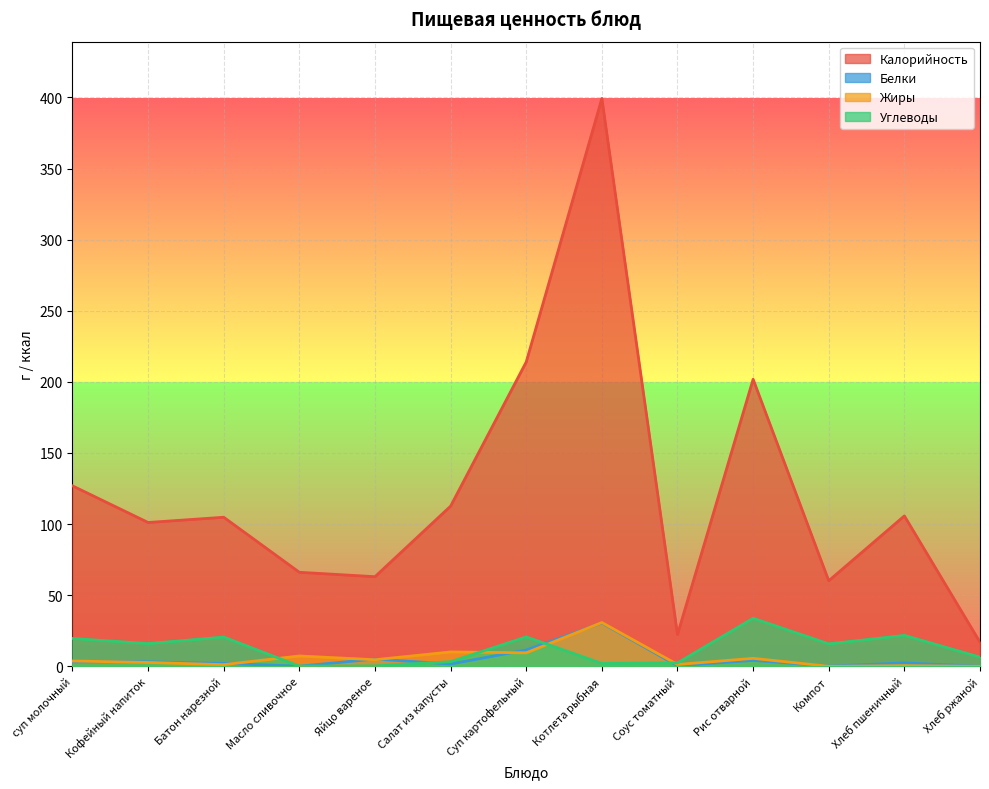

How many values in the Углеводы series are below 15?

6